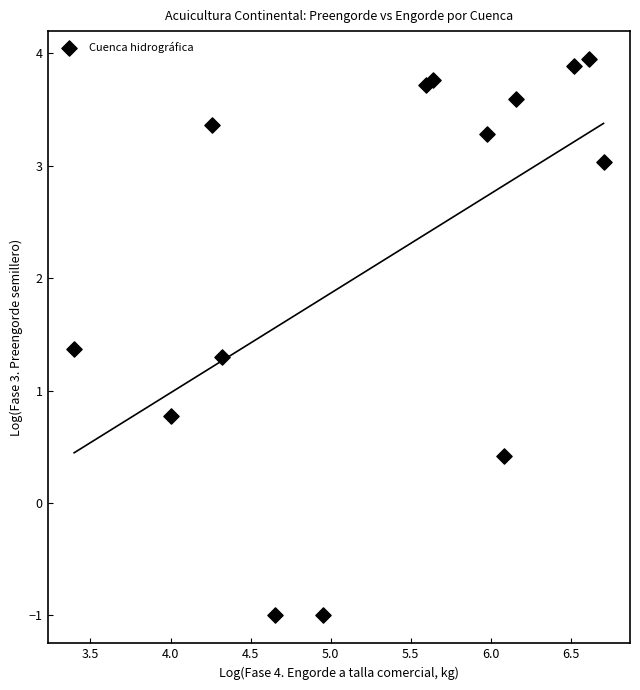

What Y value in the scatter plot is closest to 1?

0.8